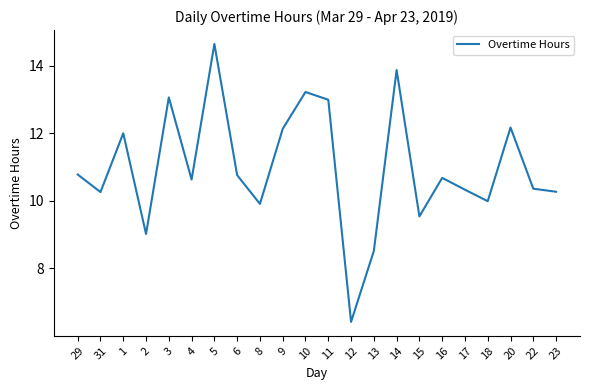

At which label is the value closest to 10?

18